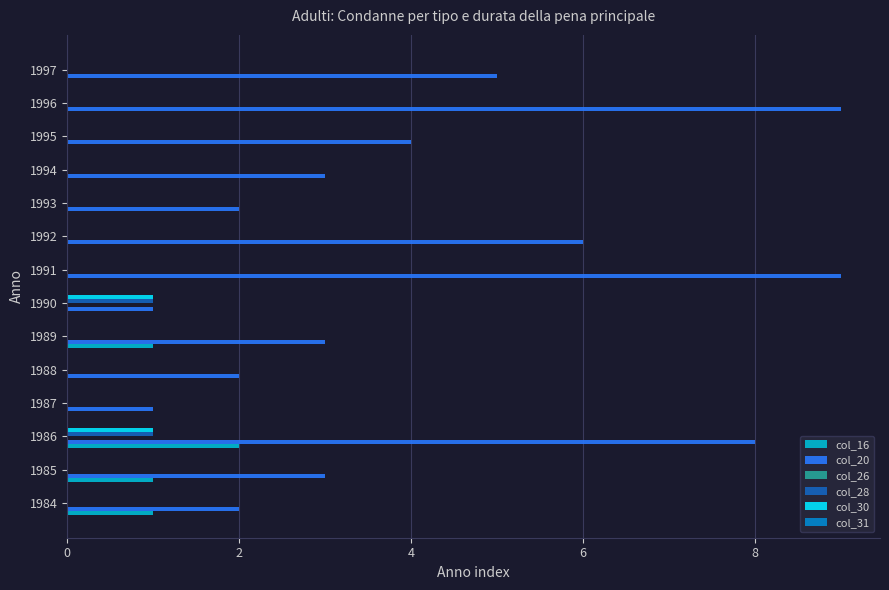

What is the total value across all series at 1991?

9